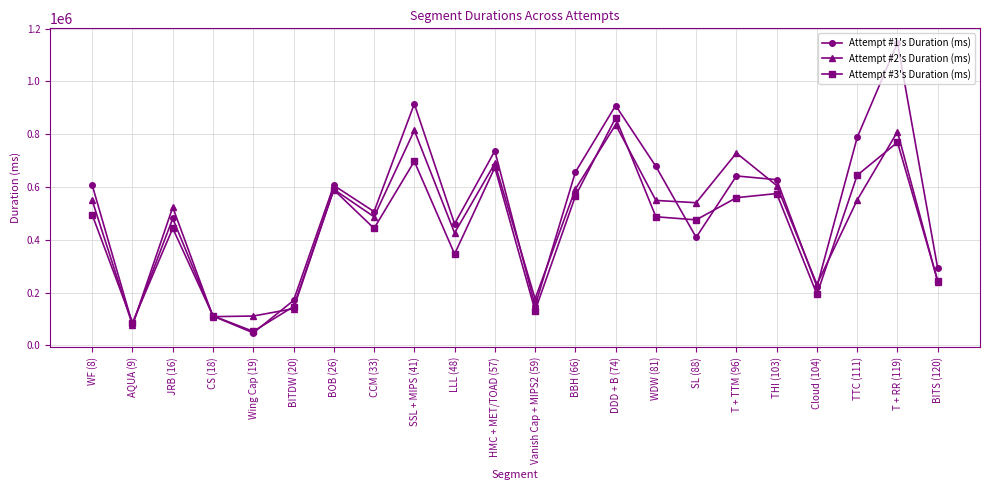

What is the sum of all Attempt #1's Duration (ms) values?

11235259